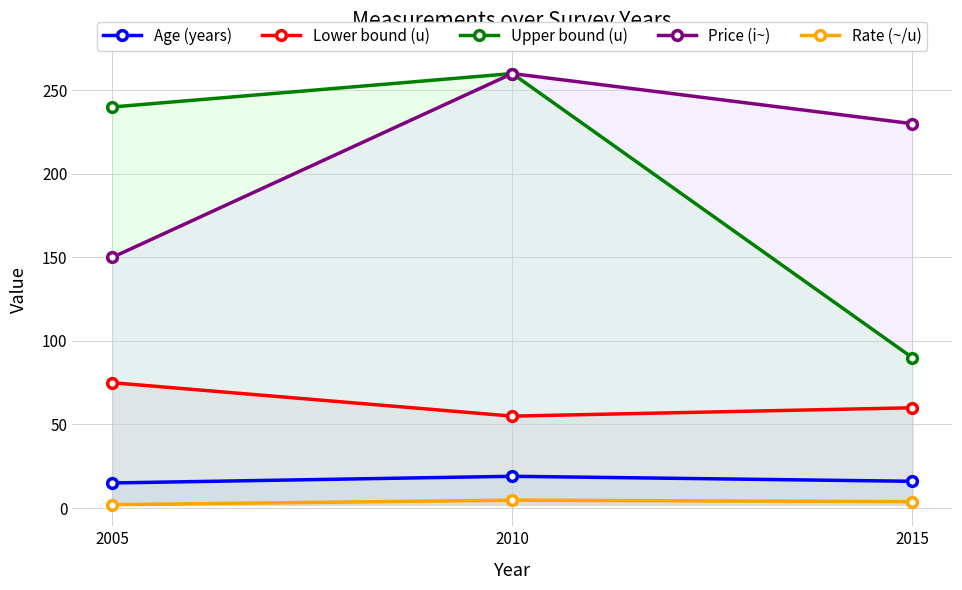

What is the approximate value of Upper bound (u) at 2005?

240.0